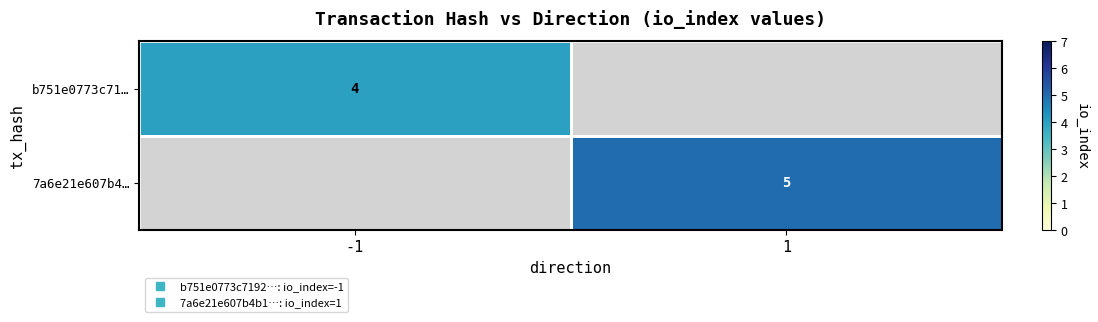

Rank the categories by 7a6e21e607b4… value from highest to lowest.

-1, 1